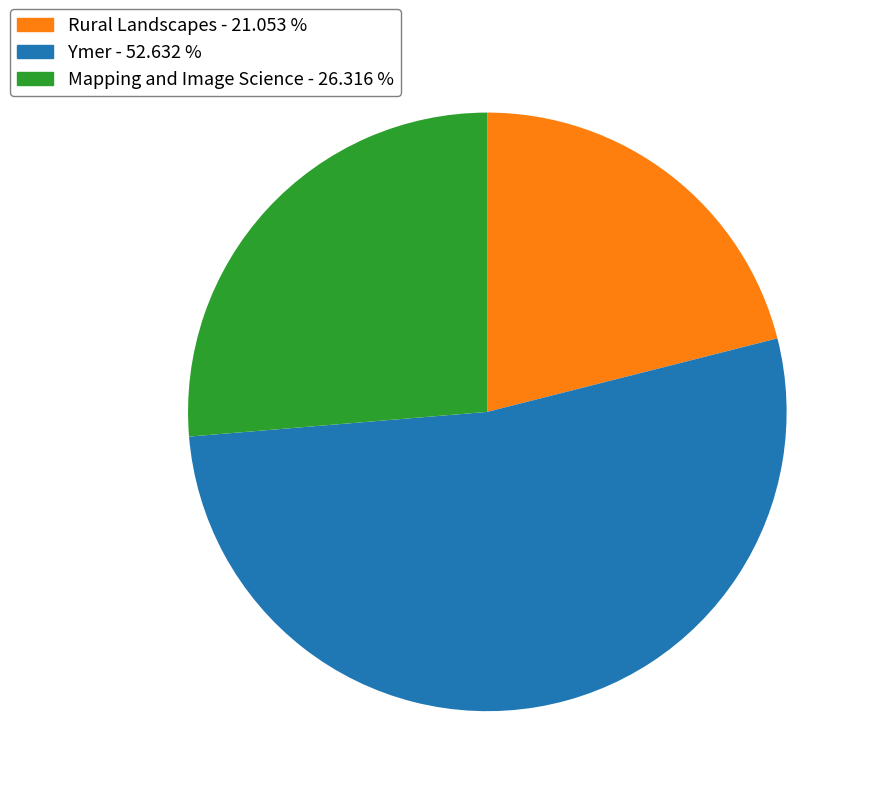

Which category has the smallest portion of the pie?

Rural Landscapes